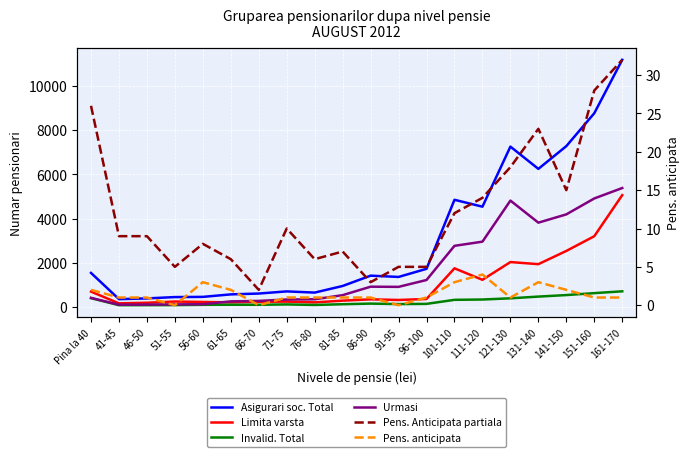

What position from the left is Pina la 40?

1